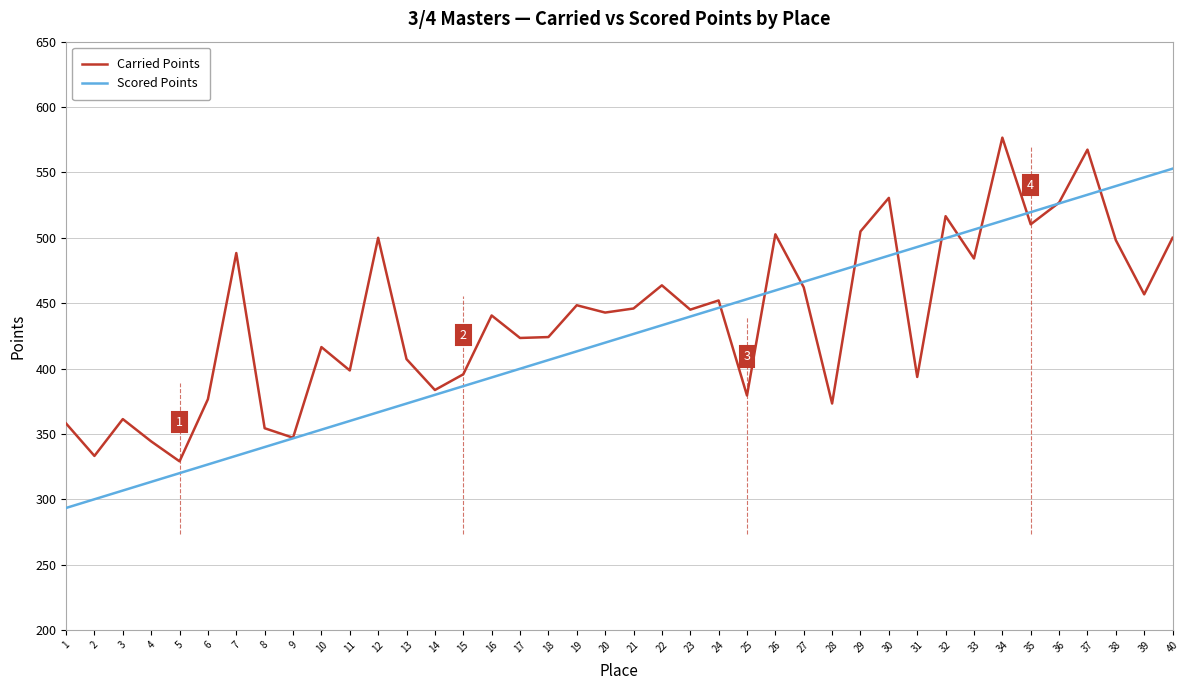

At 13, list the series in order from largest to smallest.

Carried Points, Scored Points